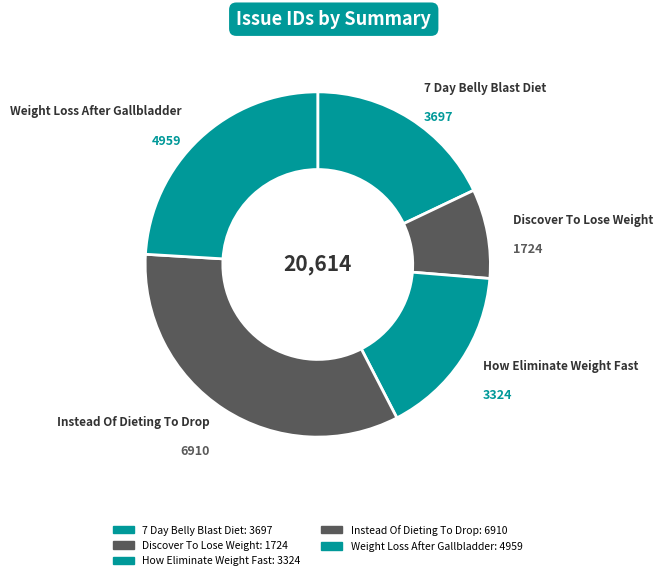

Which category has the biggest portion of the pie?

Instead Of Dieting To Drop